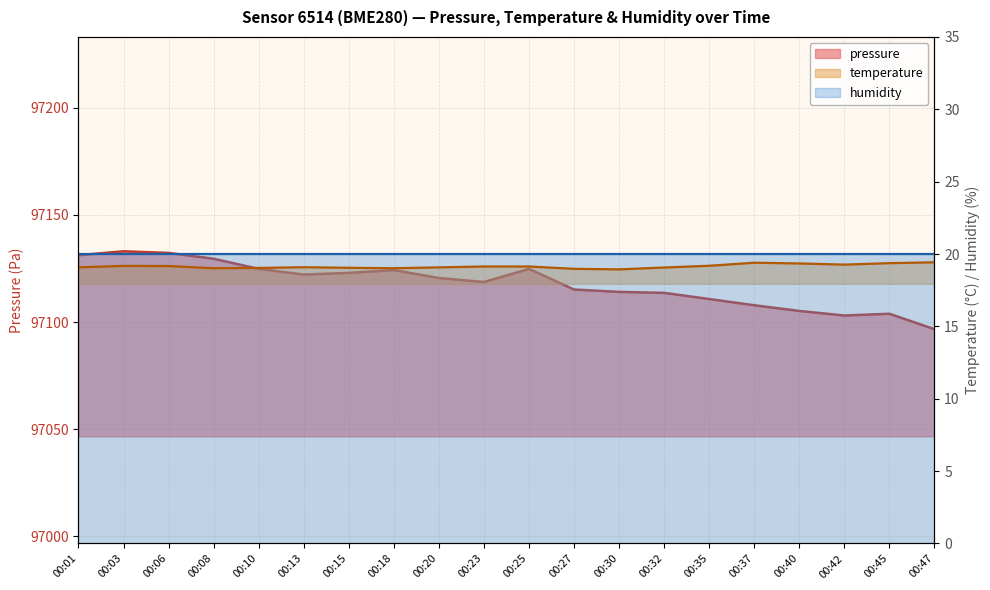

True or false: pressure and temperature intersect in this chart.

False